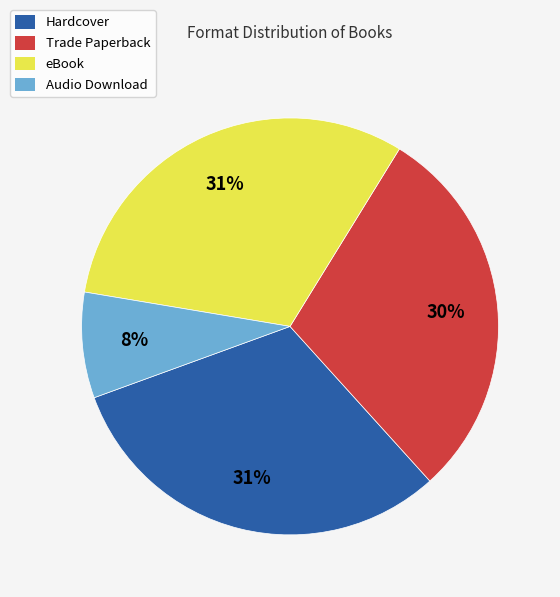

Is the sum of eBook and Hardcover greater than half?

Yes